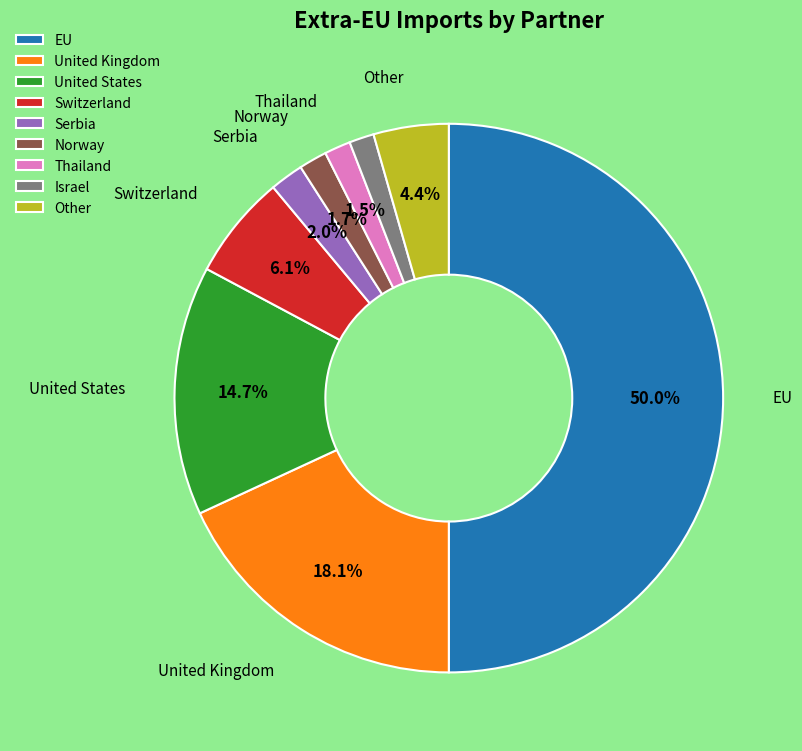

To the nearest percent, what is the difference between the EU and Thailand slice percentages?

48%